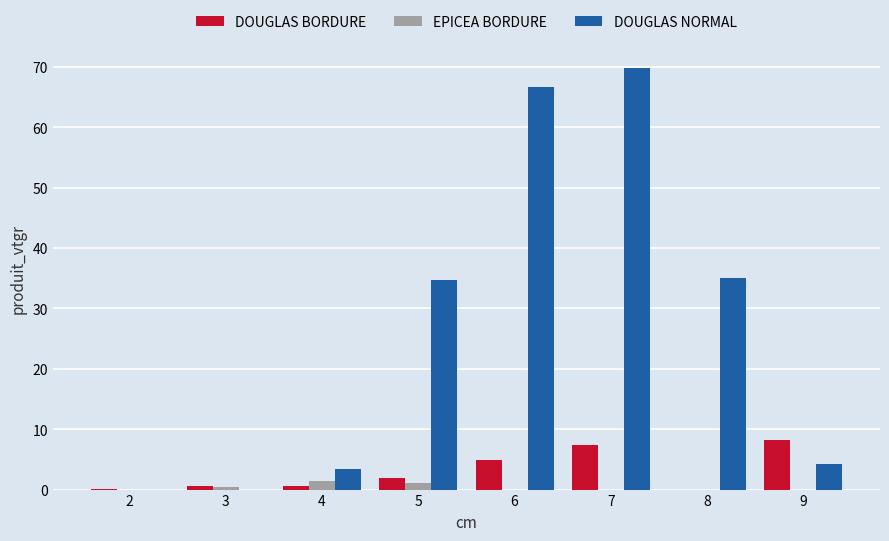

The value of DOUGLAS NORMAL at 4 is 3.5. True or false?

True